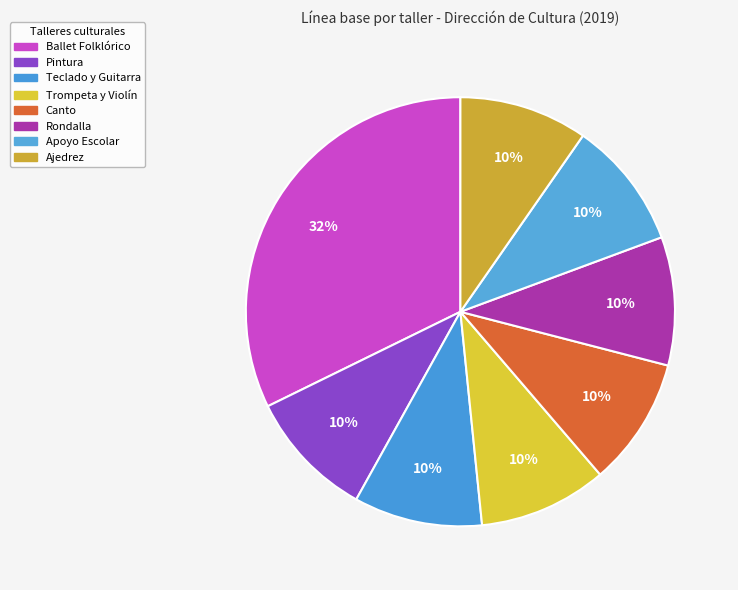

The Trompeta y Violín slice represents 1% of the pie. True or false?

False